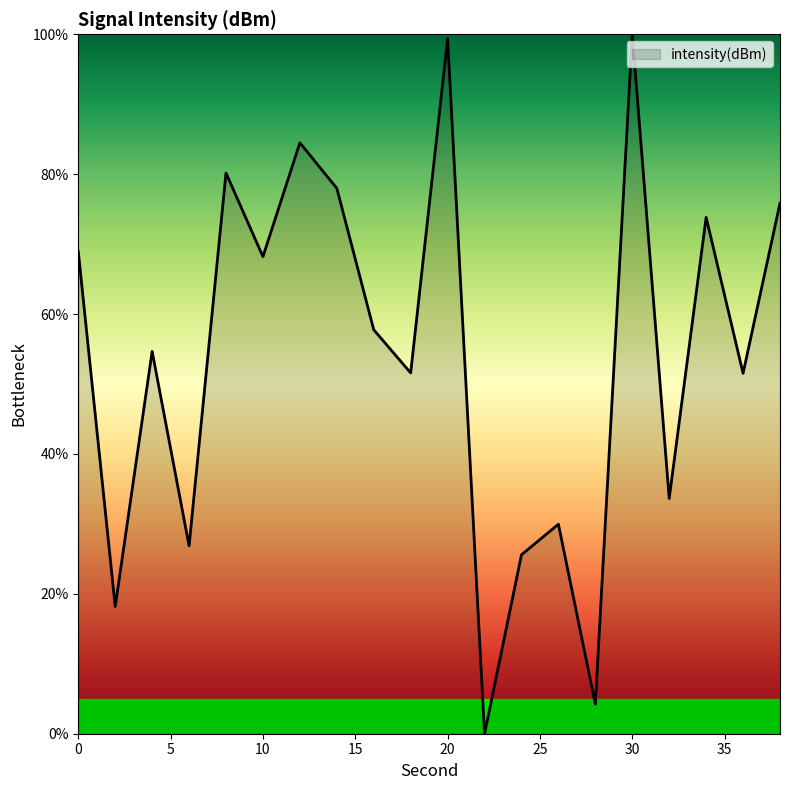

What is the difference between the maximum and minimum values?

100.0